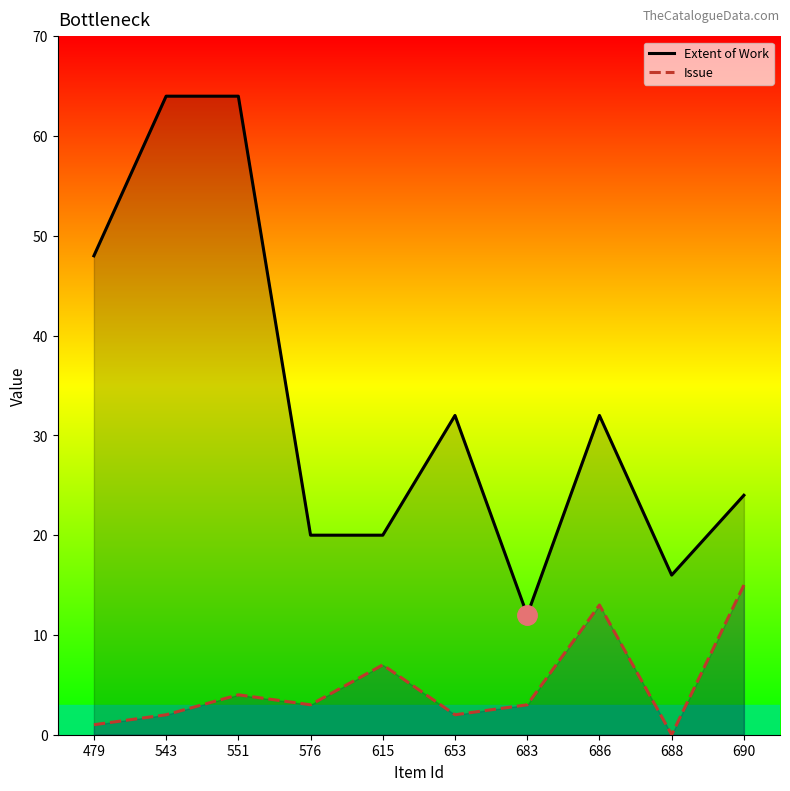

Does the chart have visible grid lines?

No